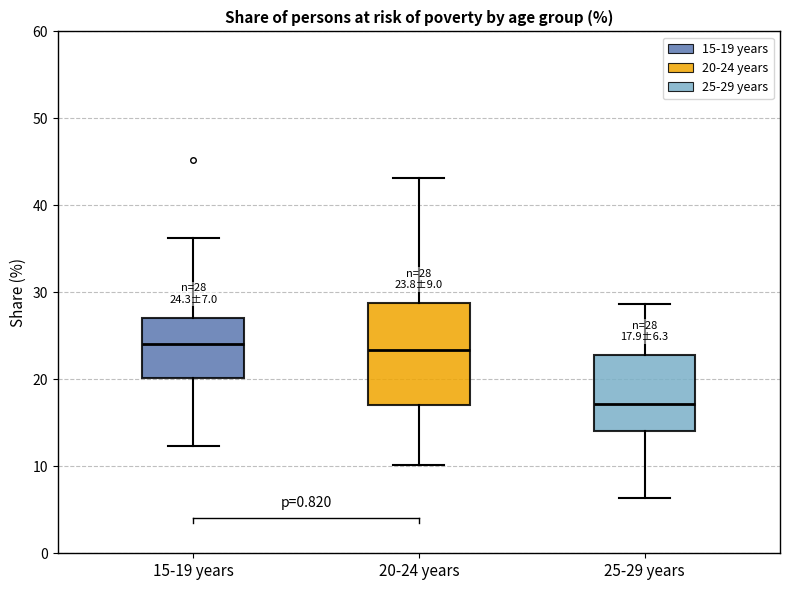

Comparing the boxes themselves (not the whiskers), which one is the tallest?

20-24 years